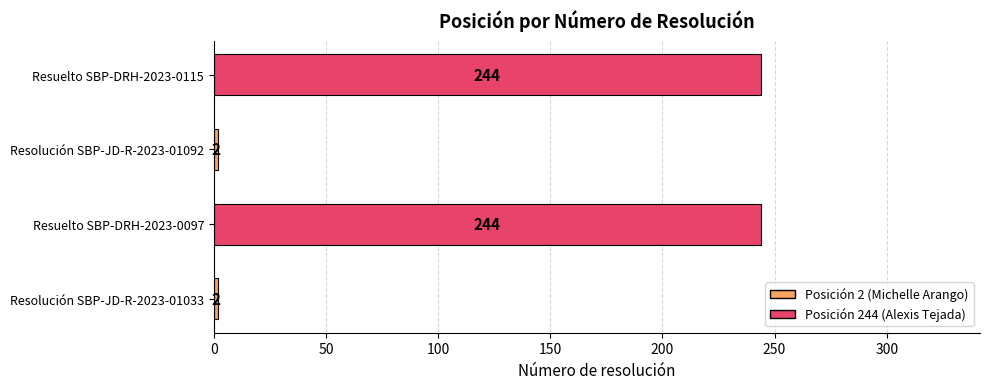

Reading bottom to top, what are all the values shown in this chart?

2	244	2	244